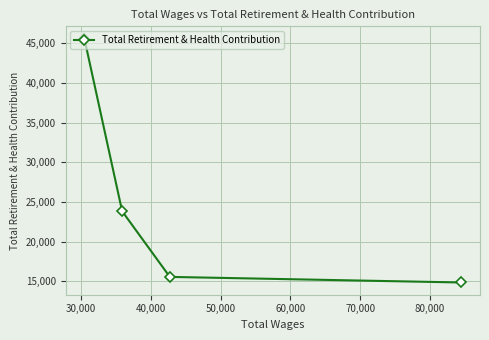

What is the greatest value displayed?

45603